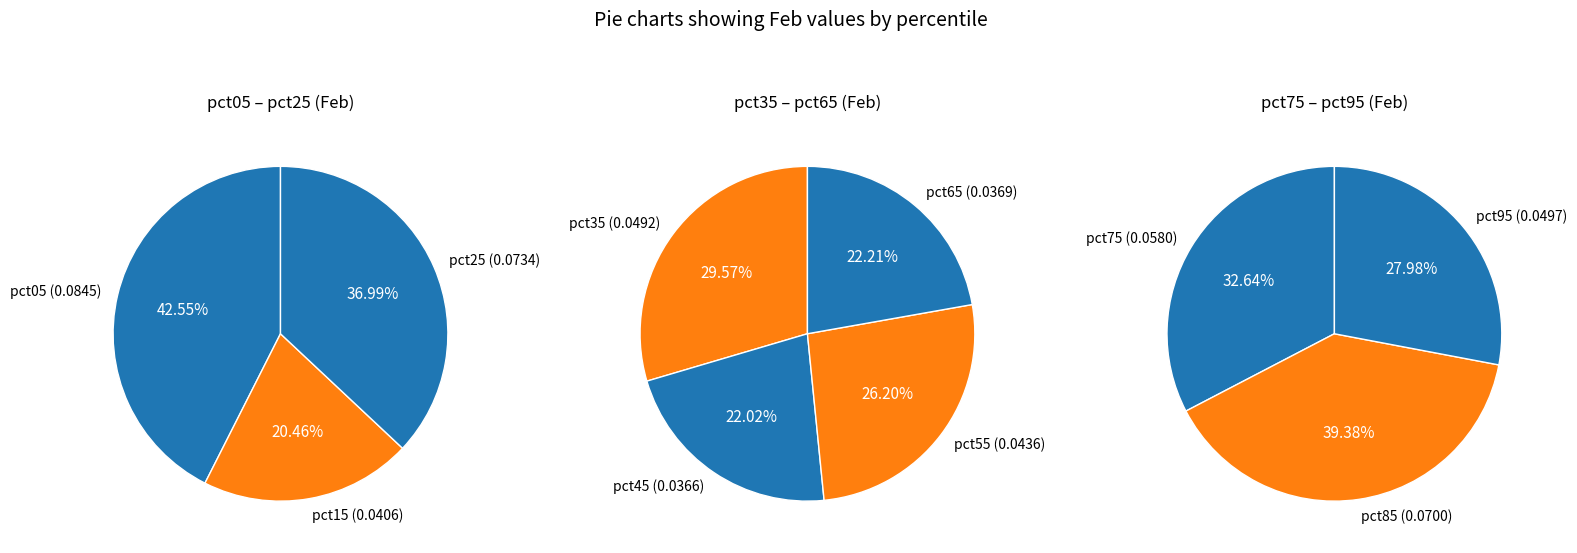

Is 2 the majority of the pie?

No